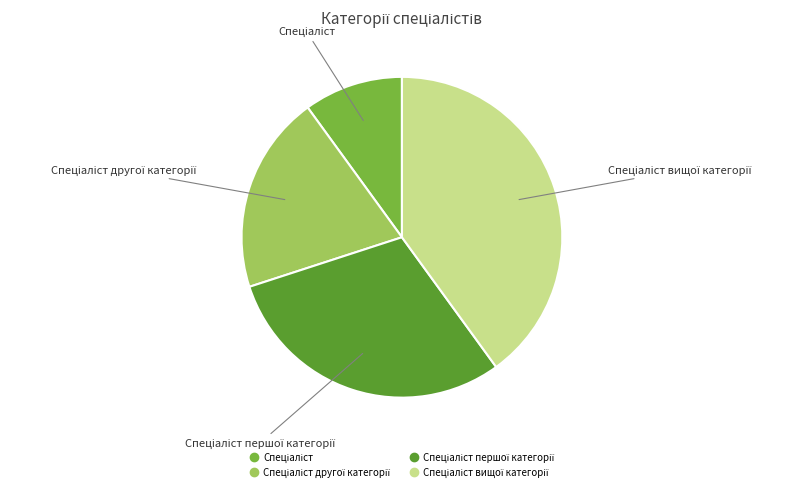

Count the number of slices in the pie.

4